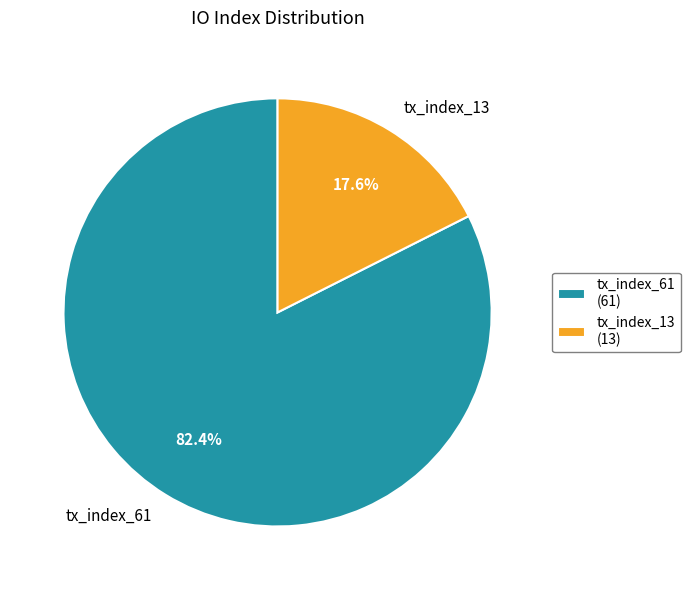

How many segments does this pie chart have?

2